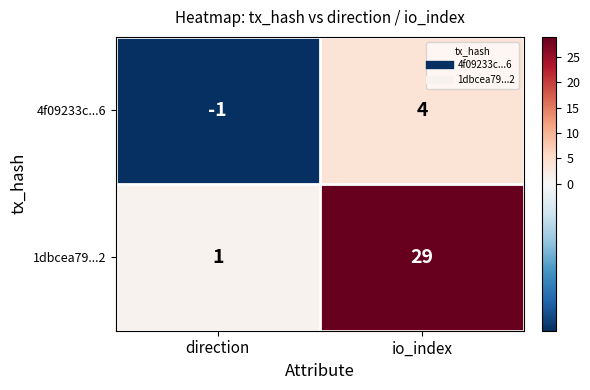

Is it true that 4f09233c...6 equals 4 at io_index?

True